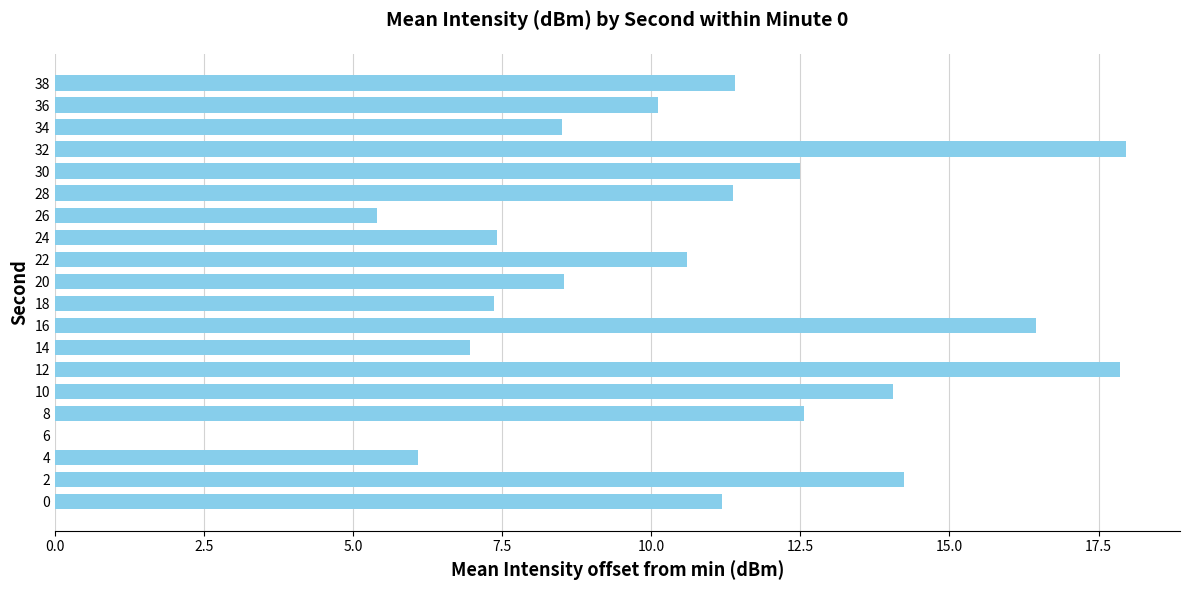

What is the change in value from 16 to 20?

-7.9